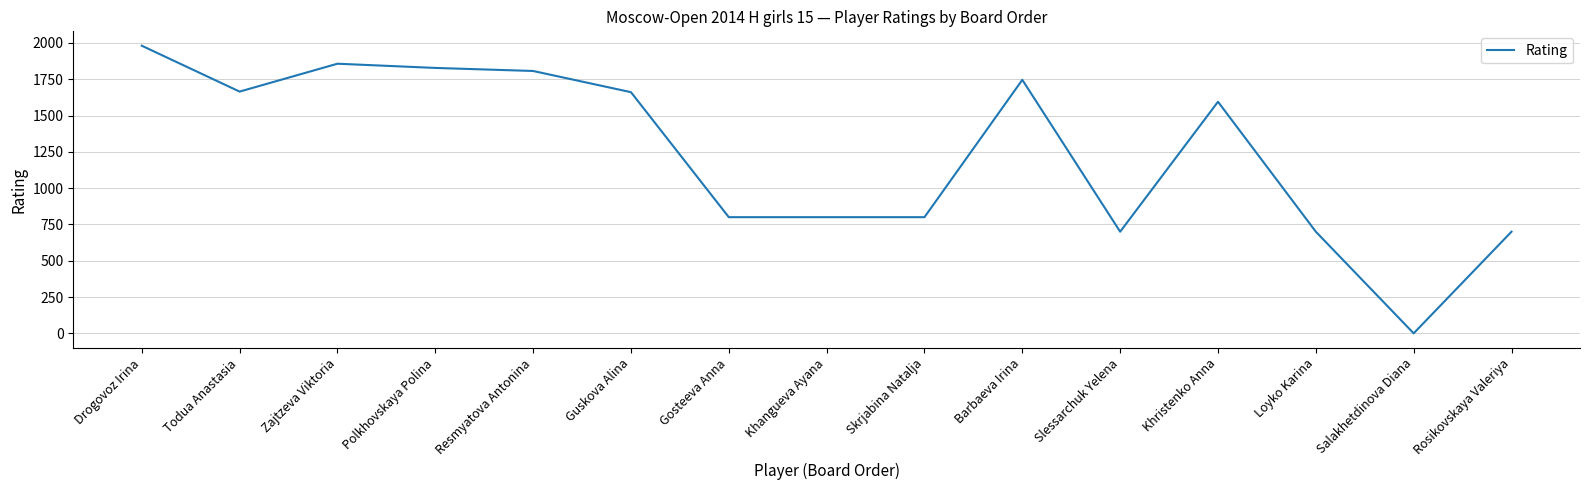

Does the chart have visible grid lines?

Yes